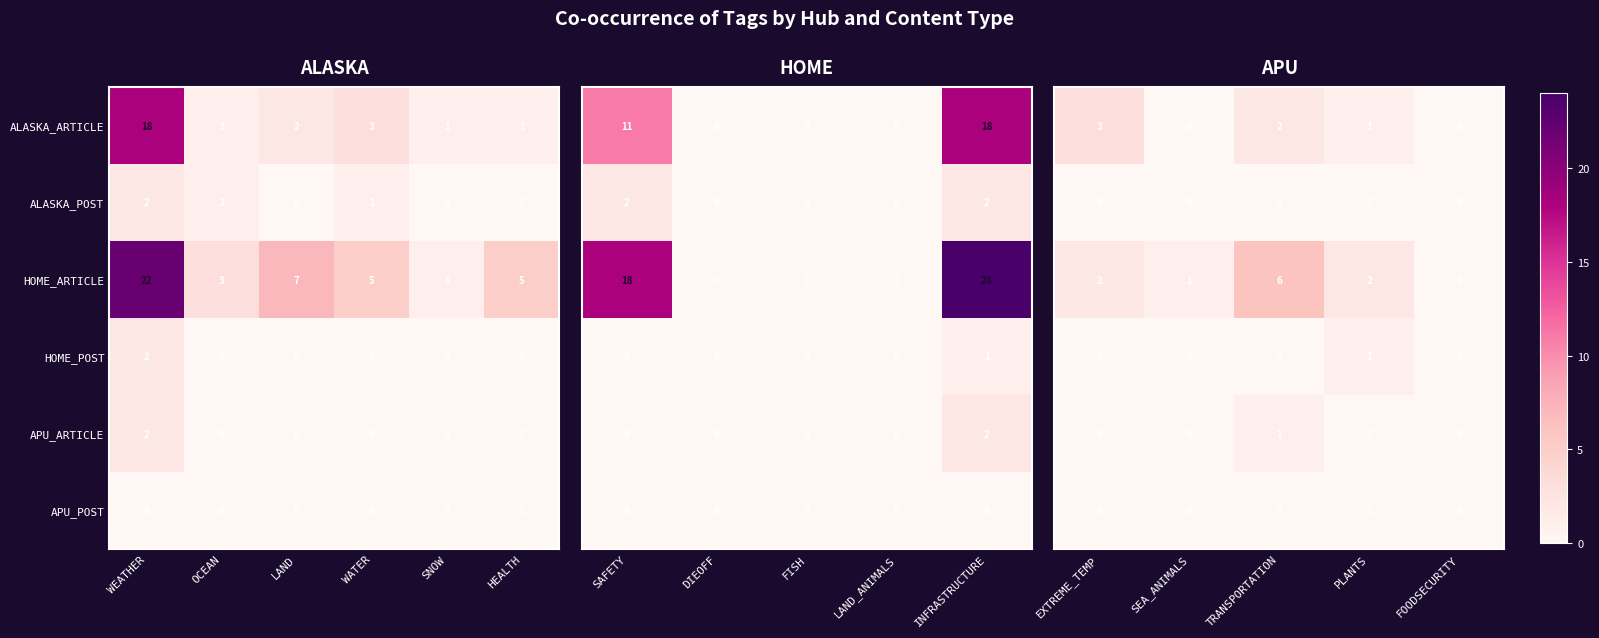

The value of APU_POST at PLANTS is 0. True or false?

True